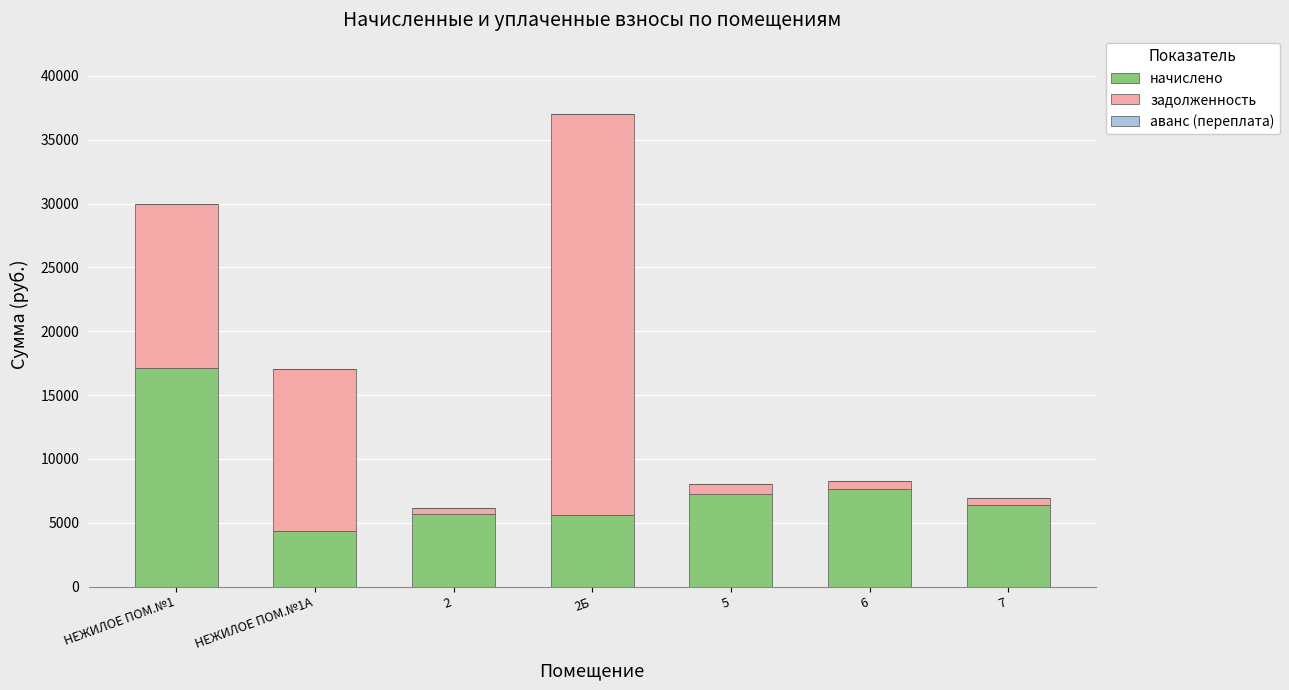

How many categories are shown in the chart?

7